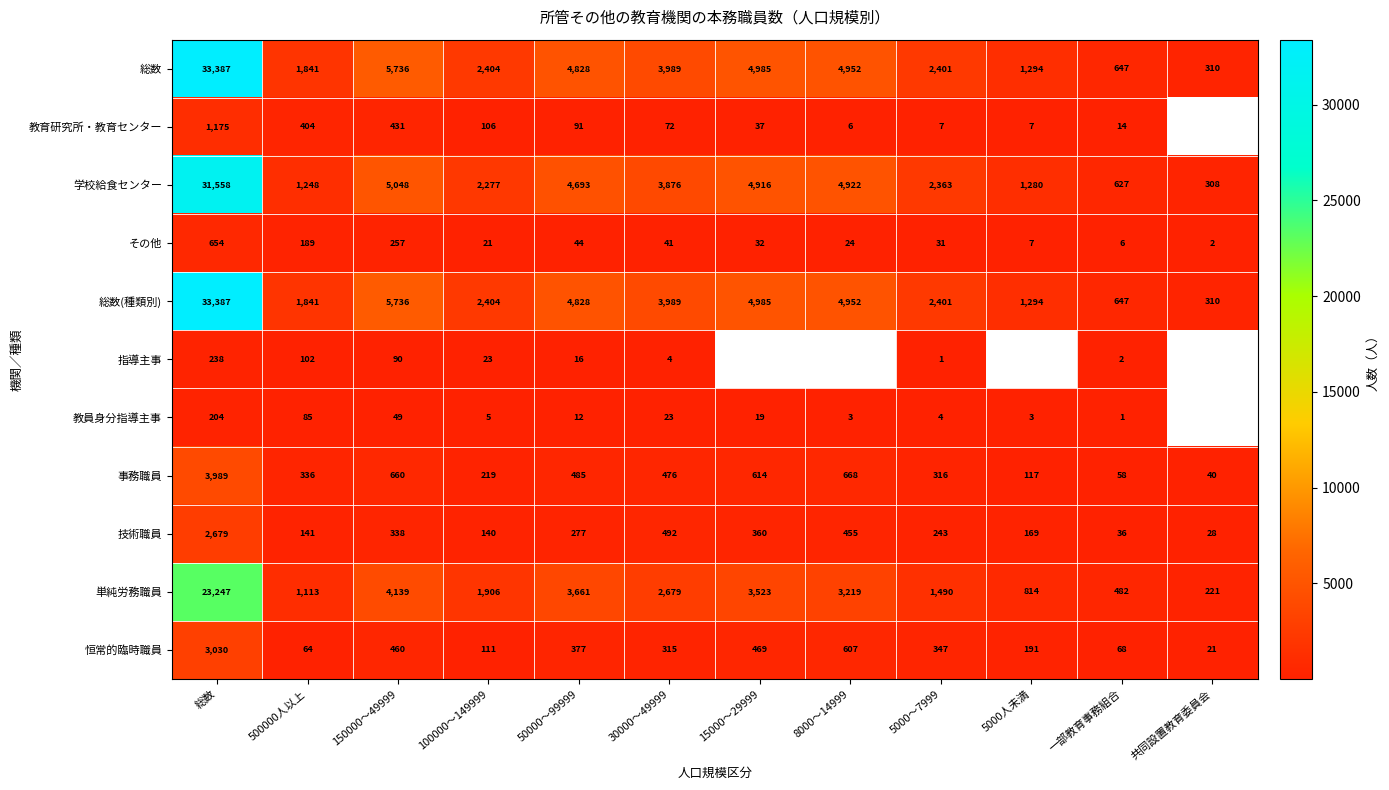

What is the difference between the highest and lowest values at 30000～49999?

3985